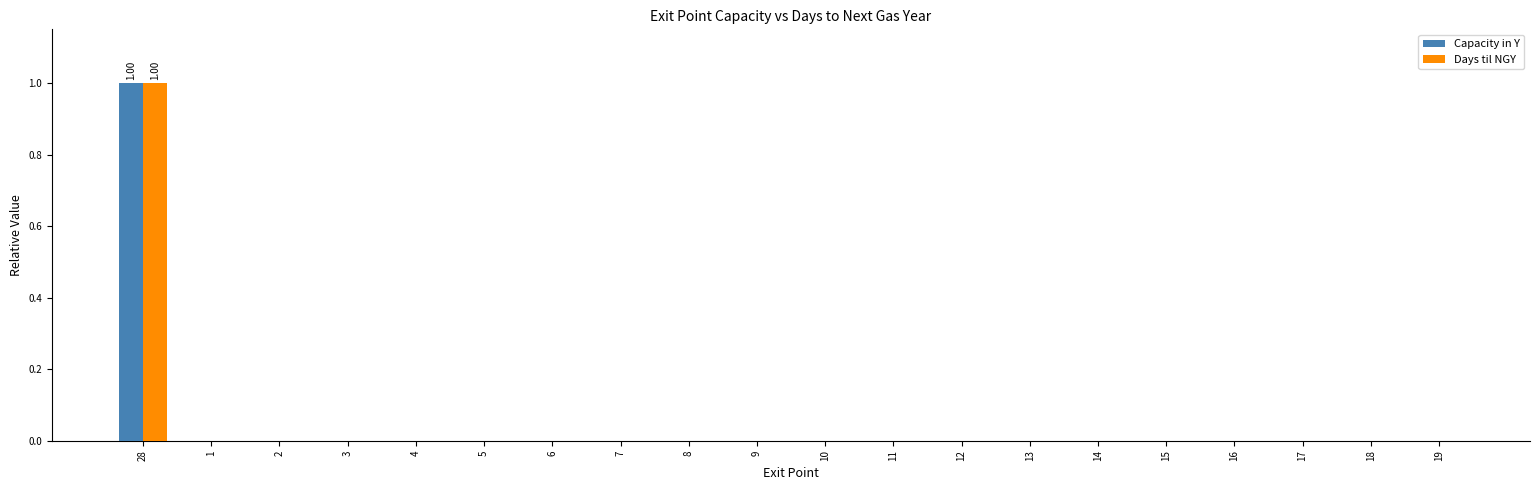

How many categories are shown in the chart?

20